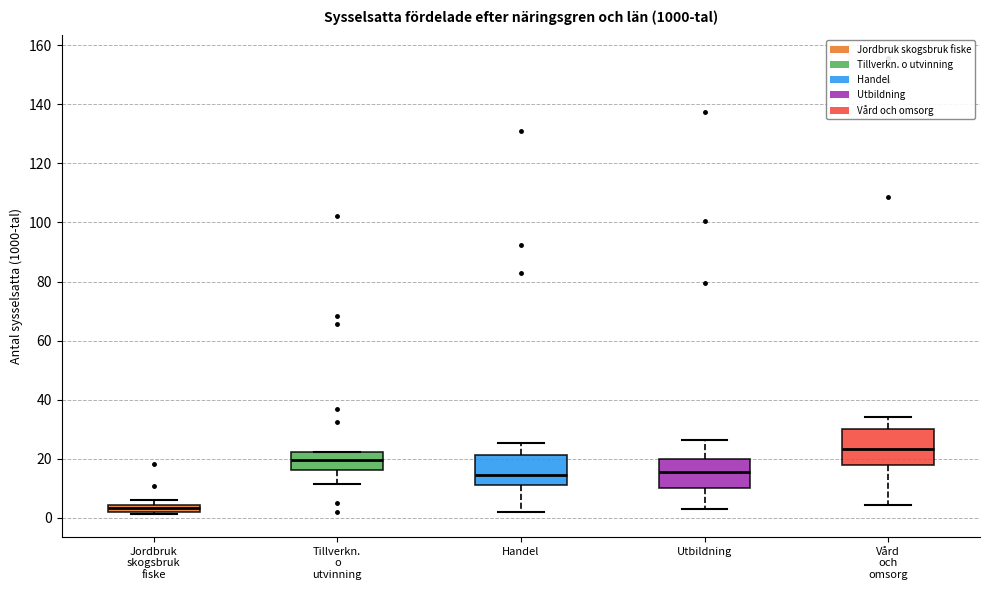

Which box is the tallest, from its lower edge to its upper edge?

Vård och omsorg